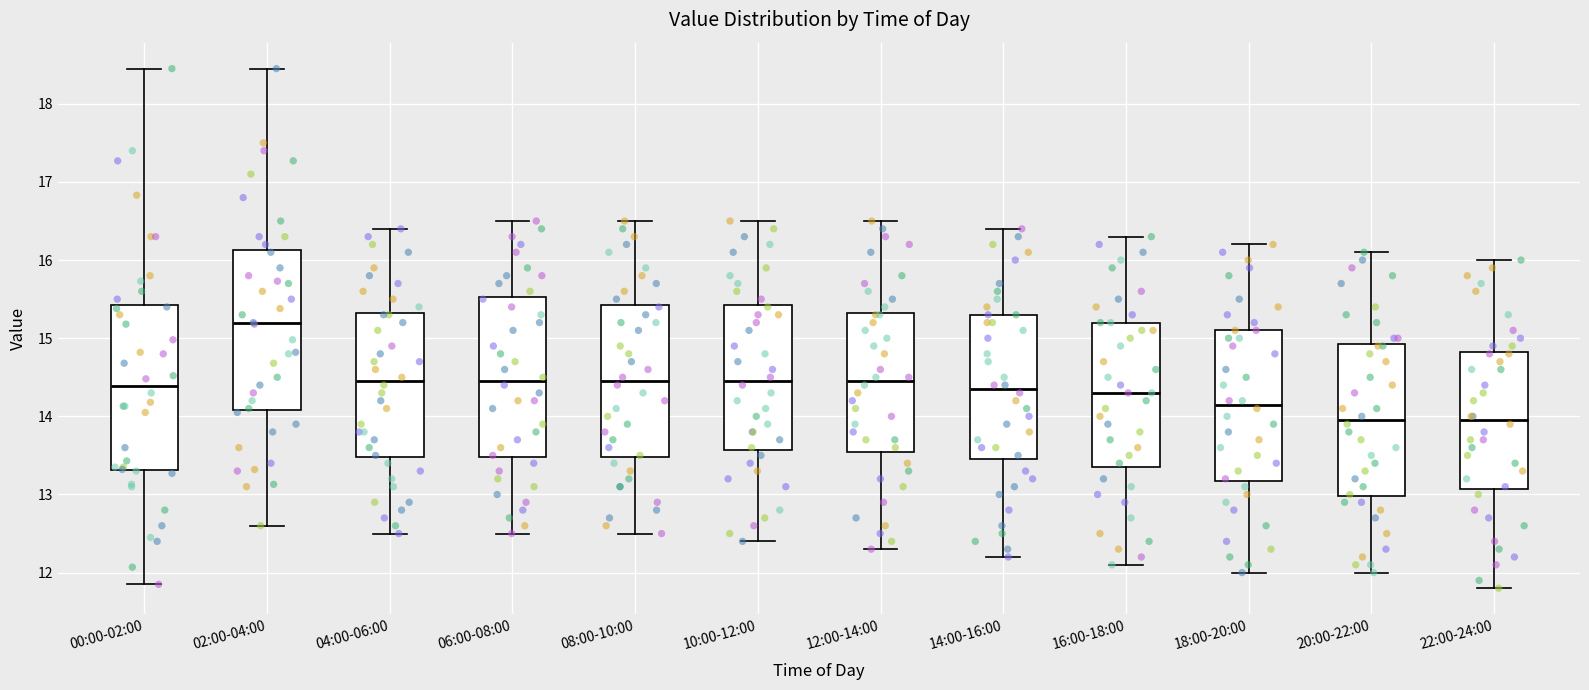

Where does the median line of the box for 00:00-02:00 sit on the y-axis? The values are not printed on the chart, so give them approximately, as read against the axis.

14.4